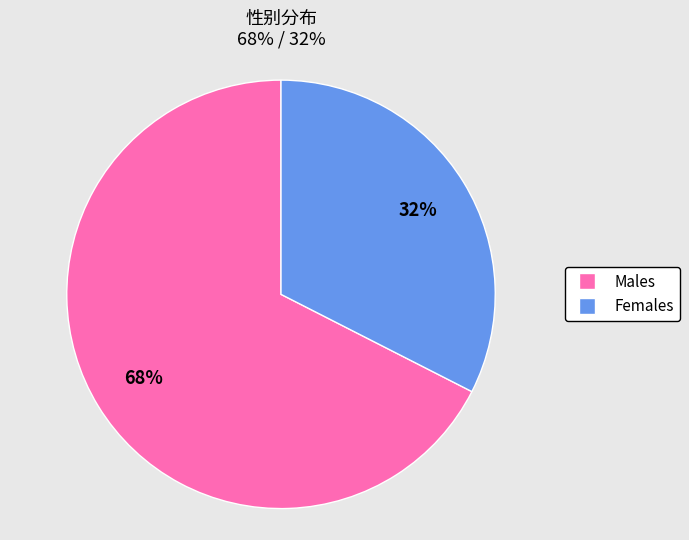

Is there any slice that represents more than half of the pie?

Yes